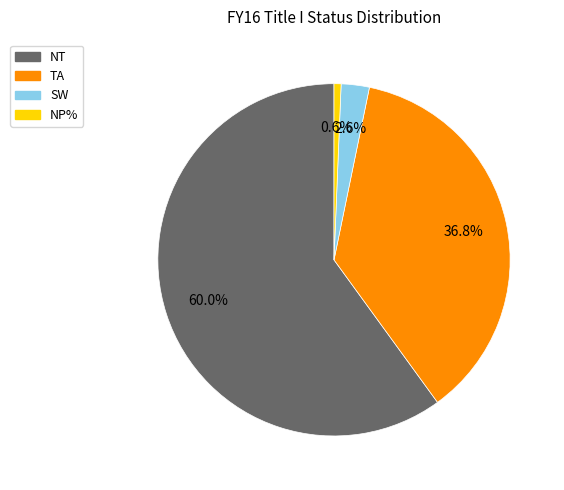

Which has a higher value, SW or TA?

TA